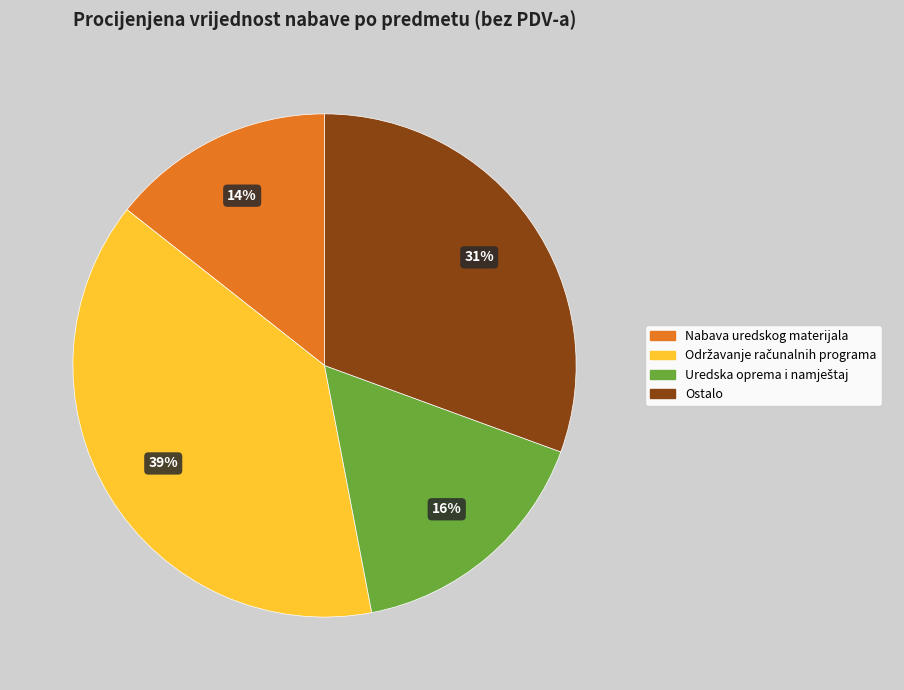

To the nearest percent, what is the average slice percentage?

25%